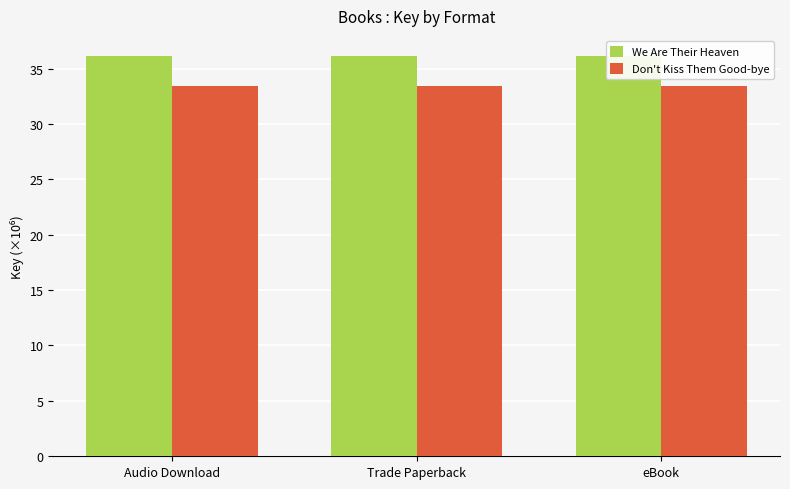

Is it true that Don't Kiss Them Good-bye equals 58.5 at eBook?

False